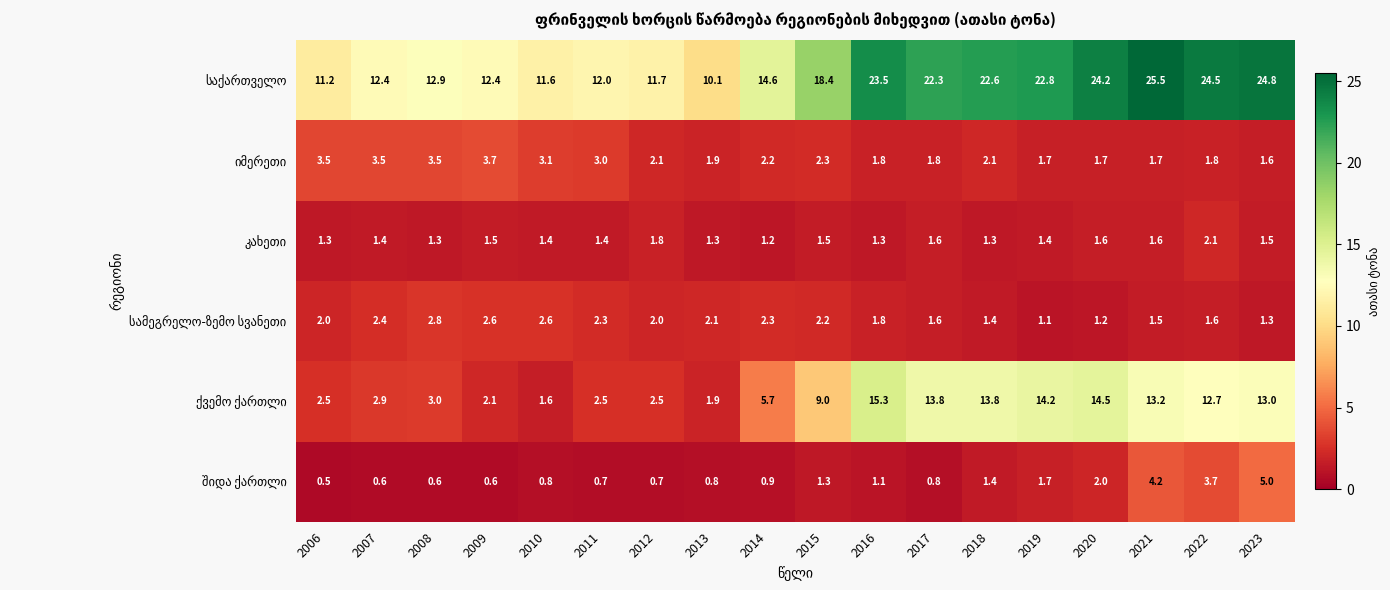

At which category does the chart reach its peak across all series?

2021